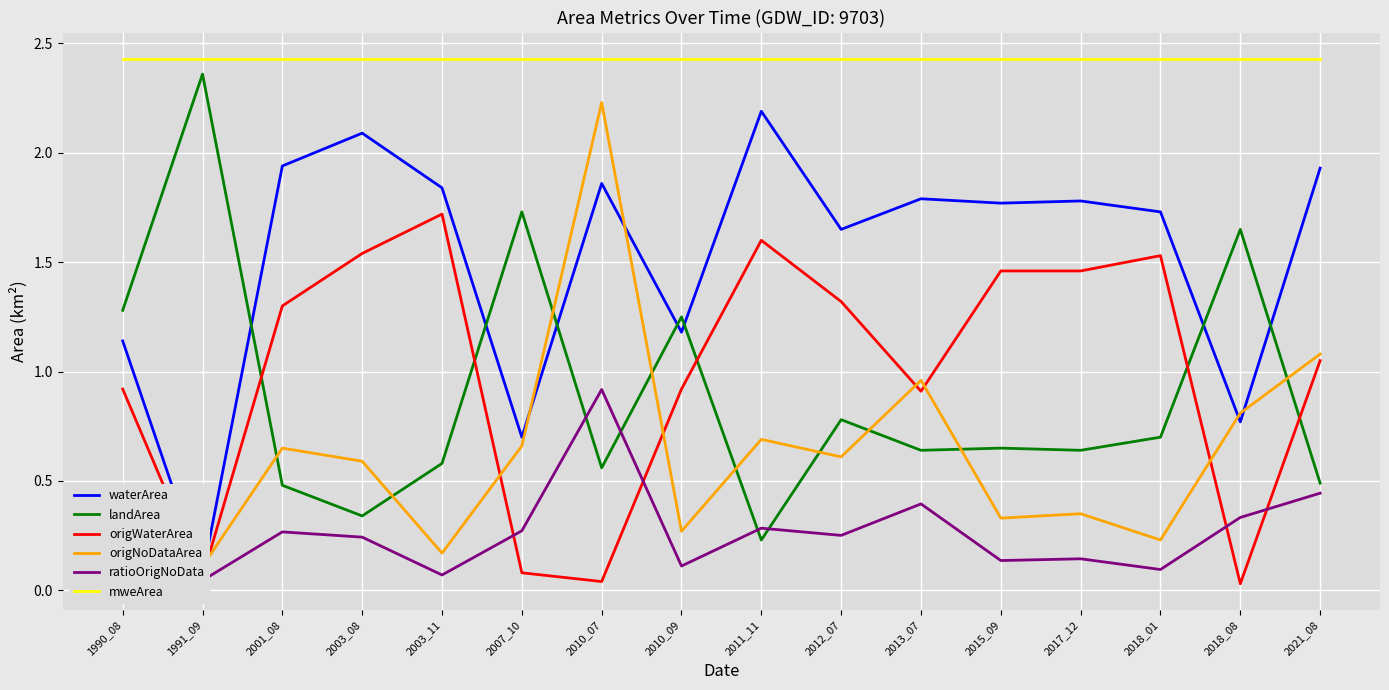

Between 2003_08 and 2012_07, which is larger?

2003_08